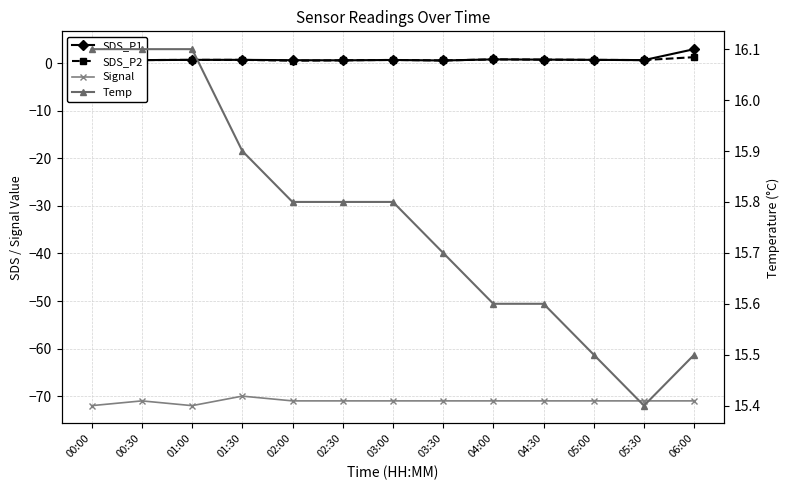

True or false: SDS_P1 and Signal cross at least once.

False